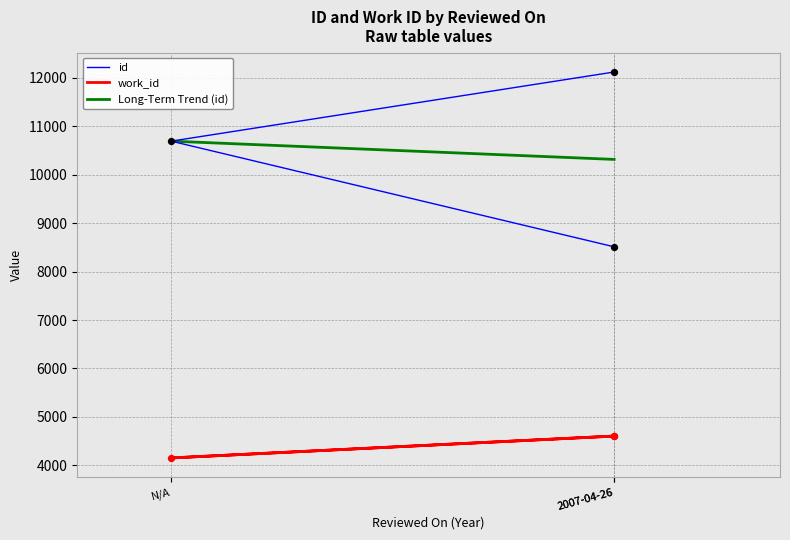

Which series contains the lowest Y value?

work_id